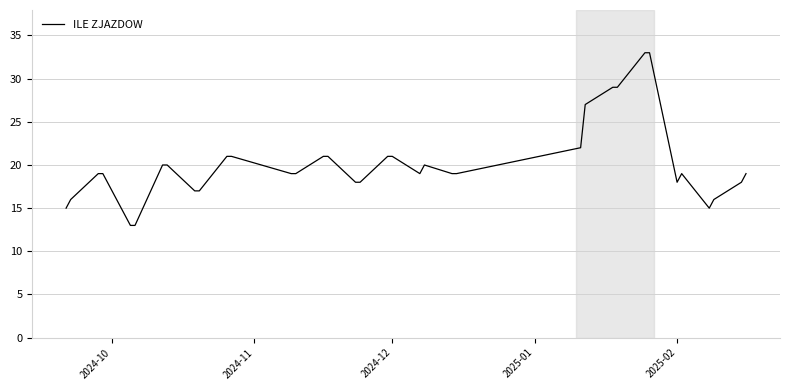

What is the maximum value shown in the chart?

33